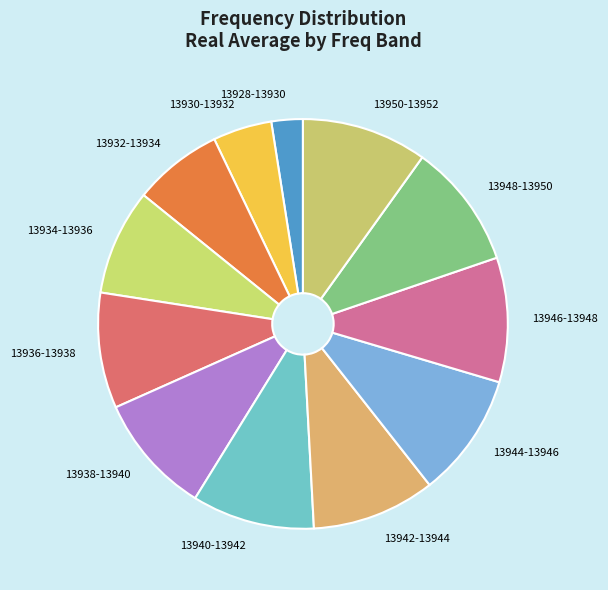

How many segments does this pie chart have?

12